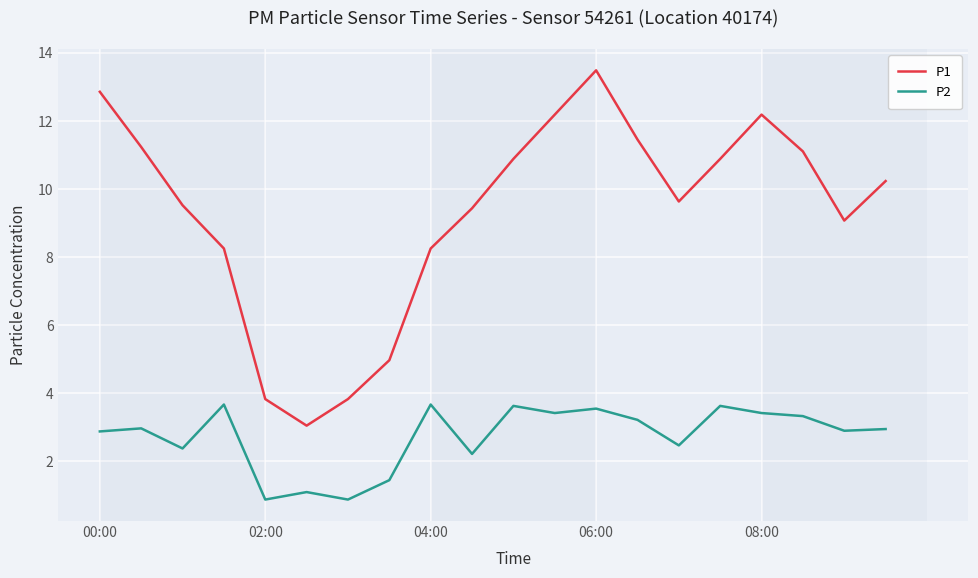

How many lines are shown in the chart?

2